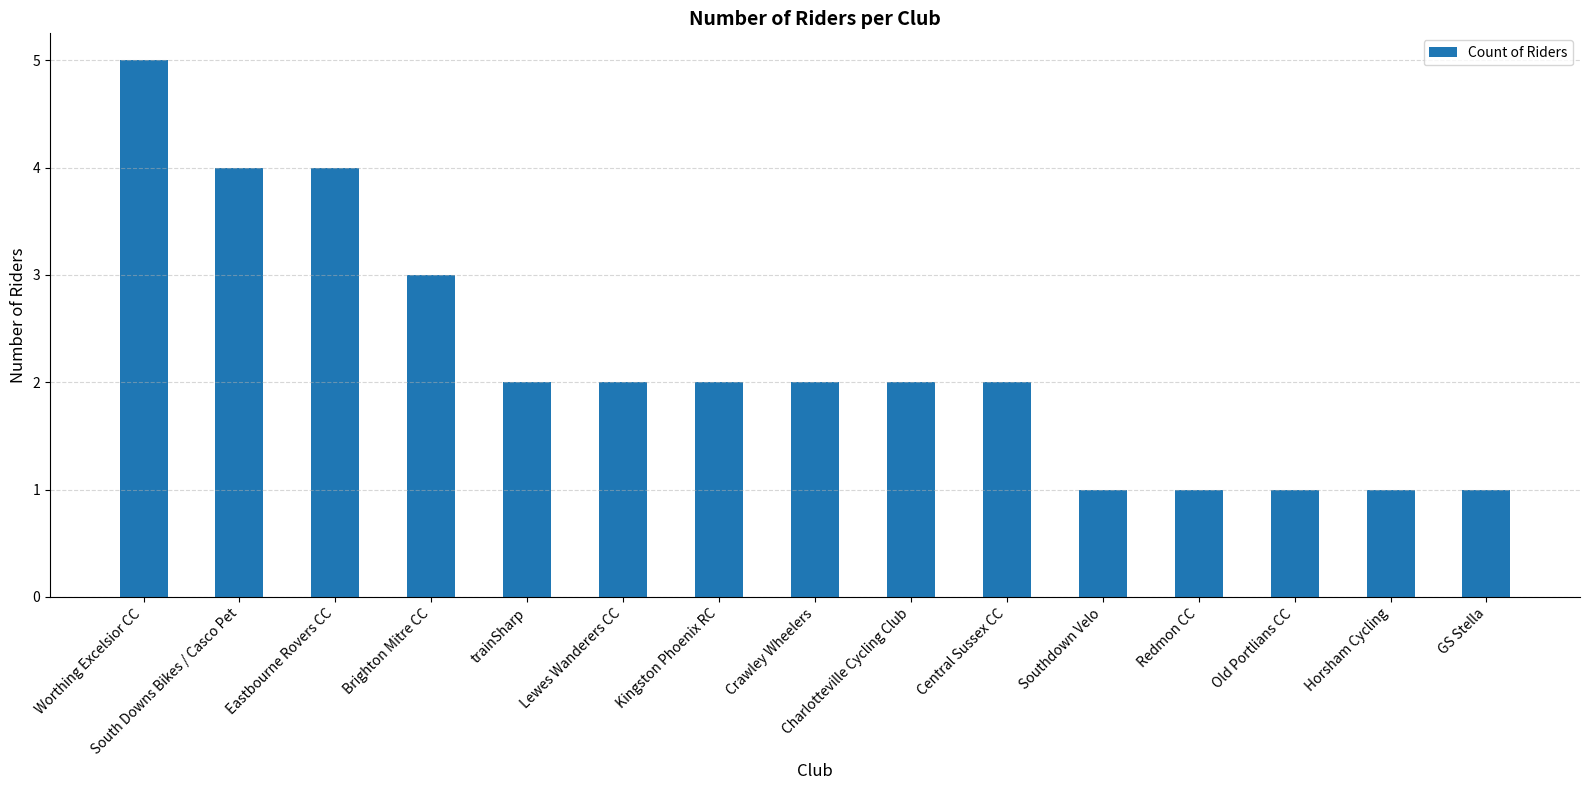

Which category has the highest value across all series?

Worthing Excelsior CC